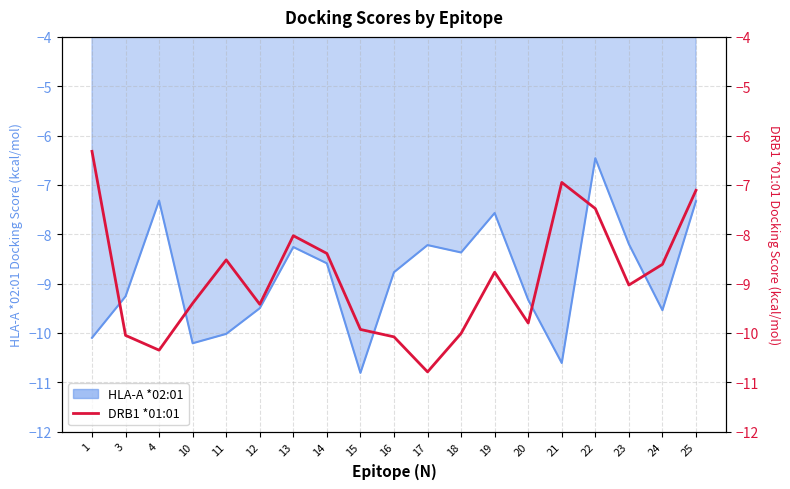

At which category does the chart reach its peak across all series?

1